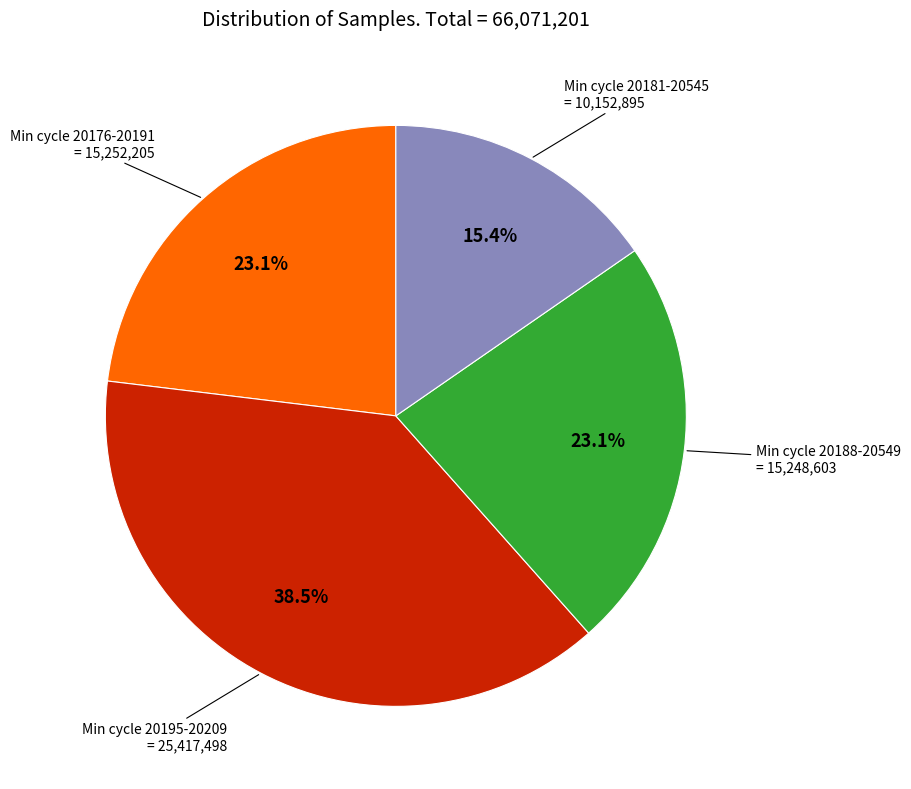

Does any single category account for the majority?

No